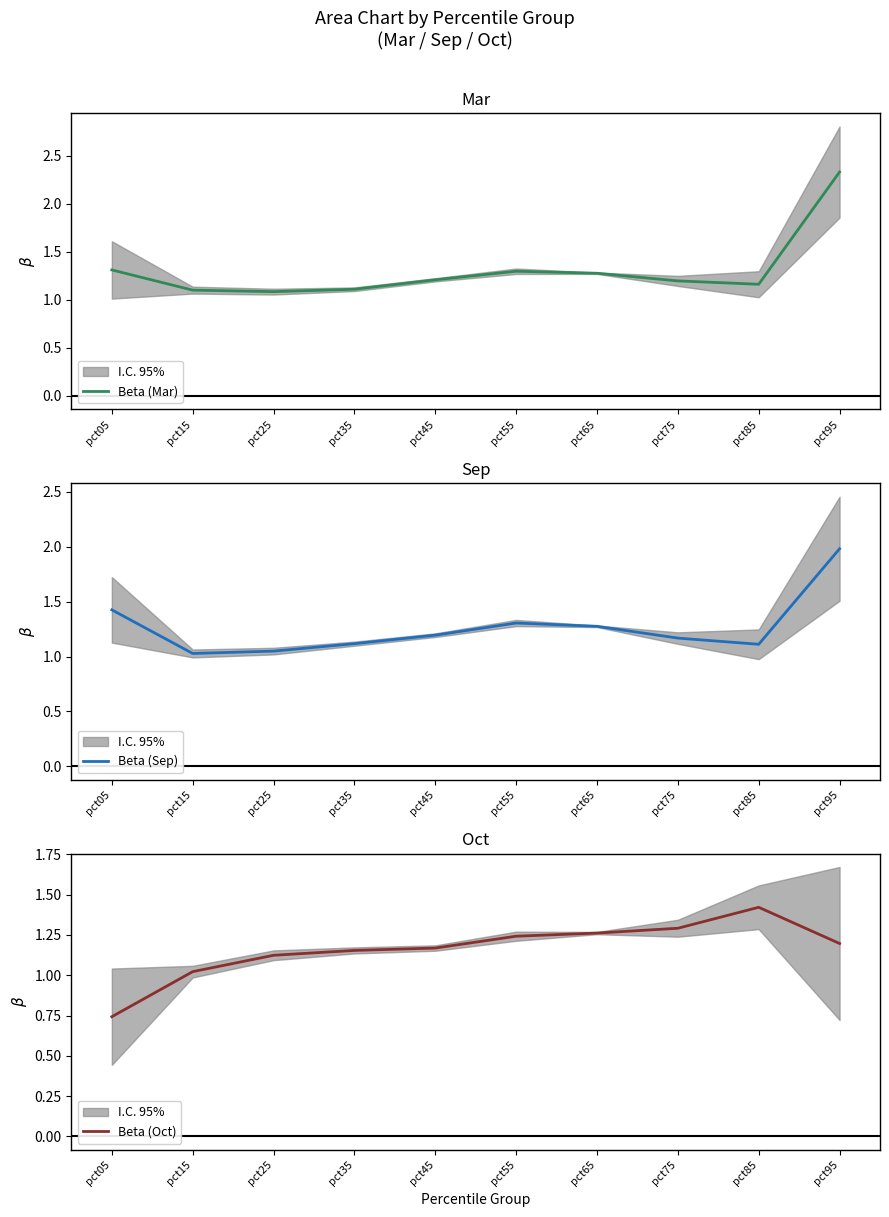

How many distinct data groups are displayed?

3